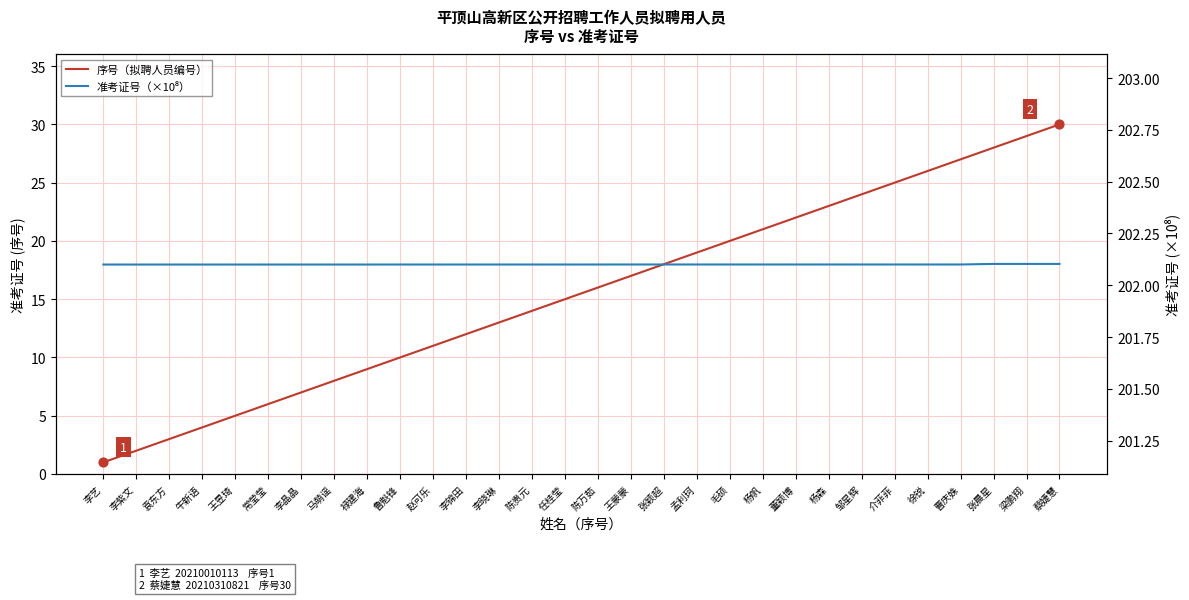

Which series has the largest Y range (max minus min)?

序号（拟聘人员编号）